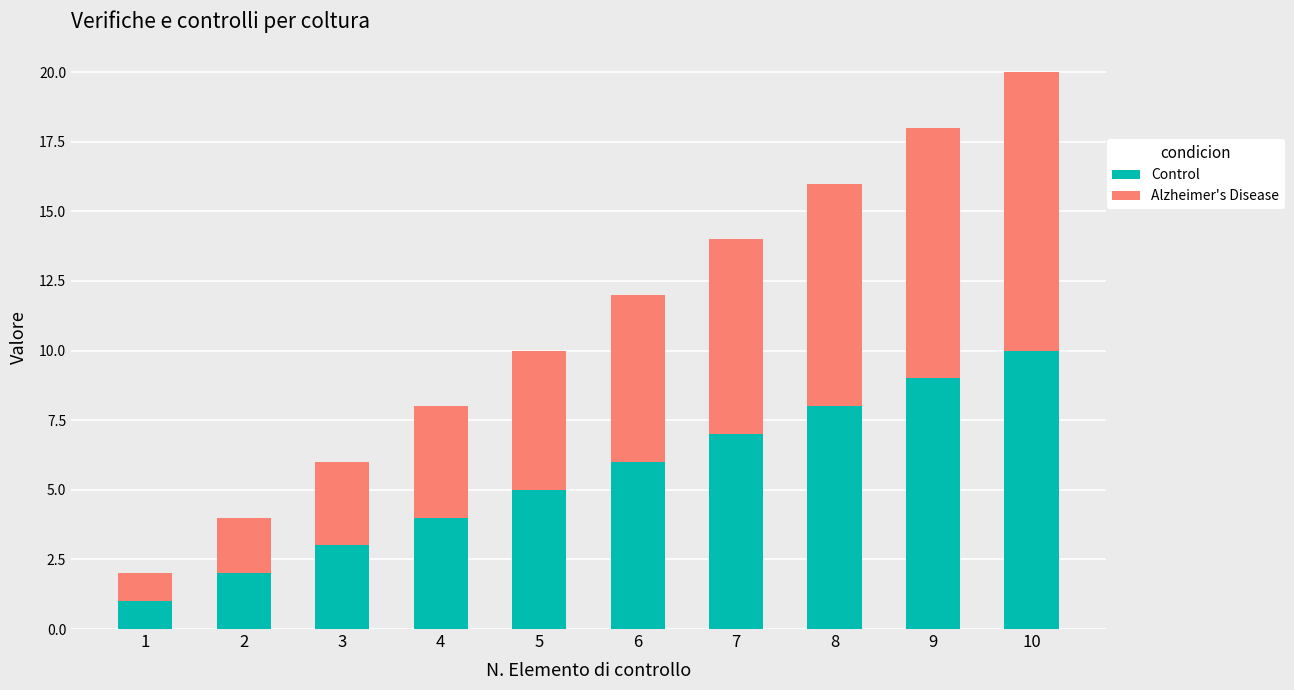

What is the sum of all Control values?

55